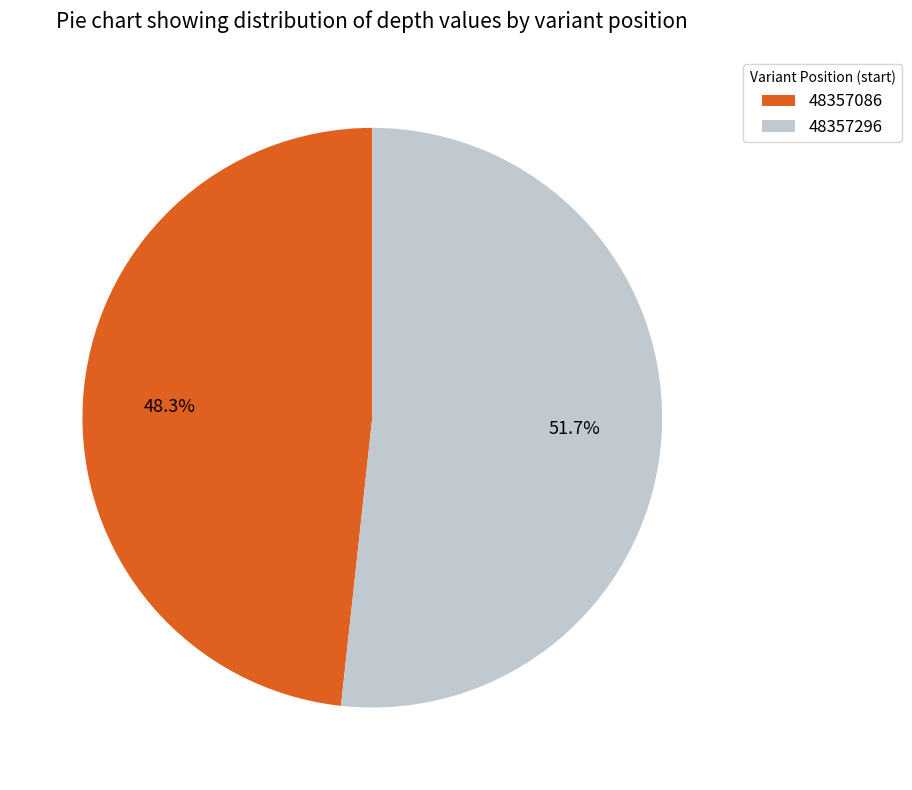

Approximately how many times larger is the value at 48357296 compared to 48357086?

1.1